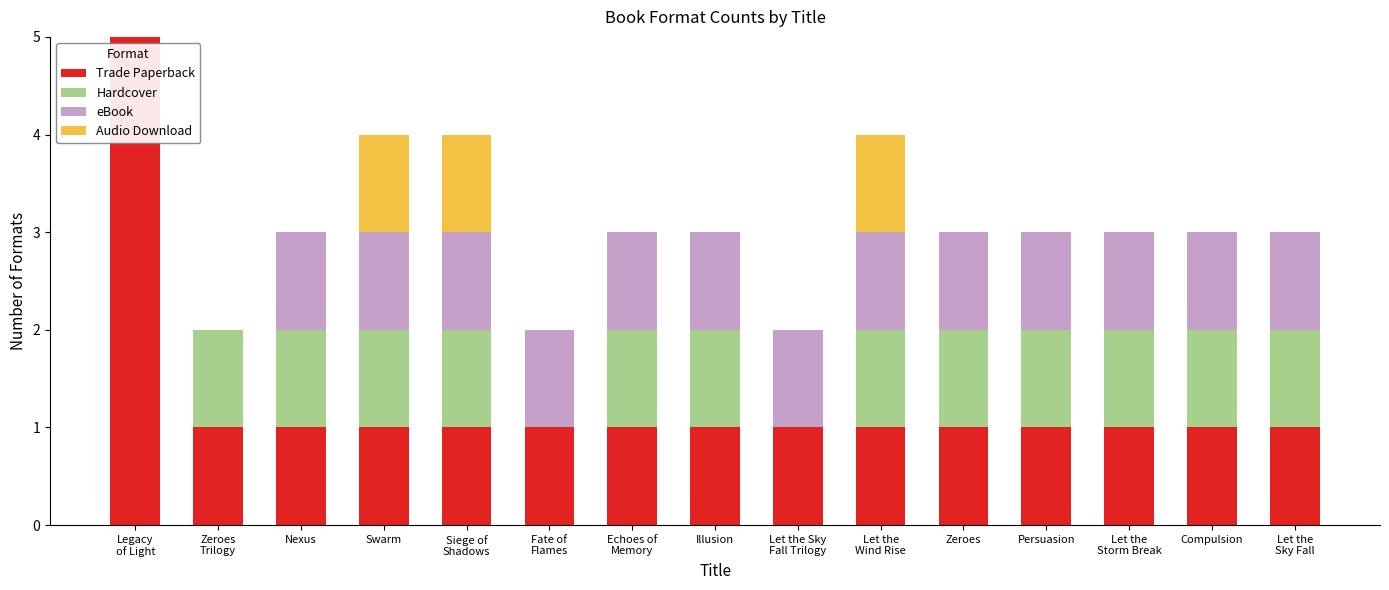

What position from the left is Siege of
Shadows?

5